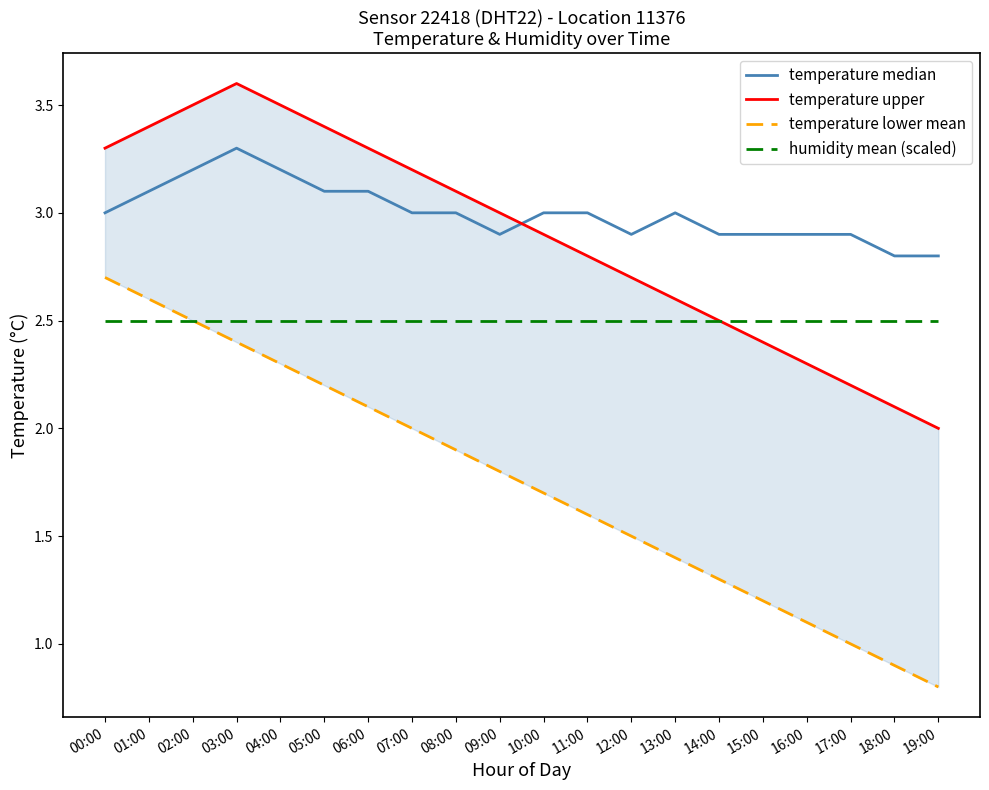

Rank the categories by temperature median value from highest to lowest.

03:00, 02:00, 04:00, 01:00, 05:00, 06:00, 00:00, 07:00, 08:00, 10:00, 11:00, 13:00, 09:00, 12:00, 14:00, 15:00, 16:00, 17:00, 18:00, 19:00